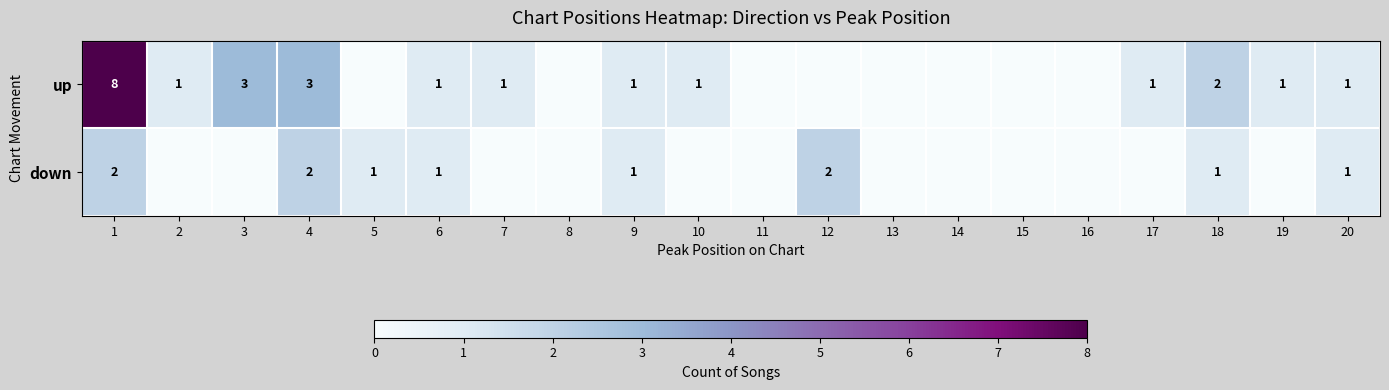

True or false: up has a value of 3 at 18.

False